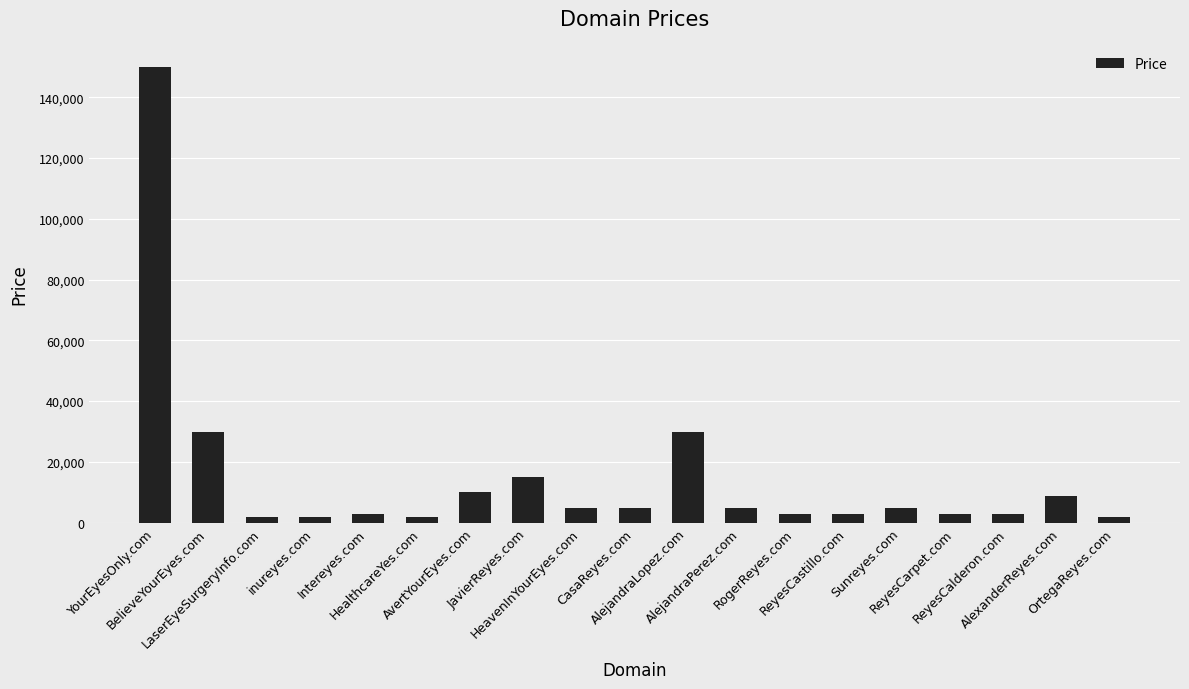

What is the label of the 6th bar from the left?

HealthcareYes.com